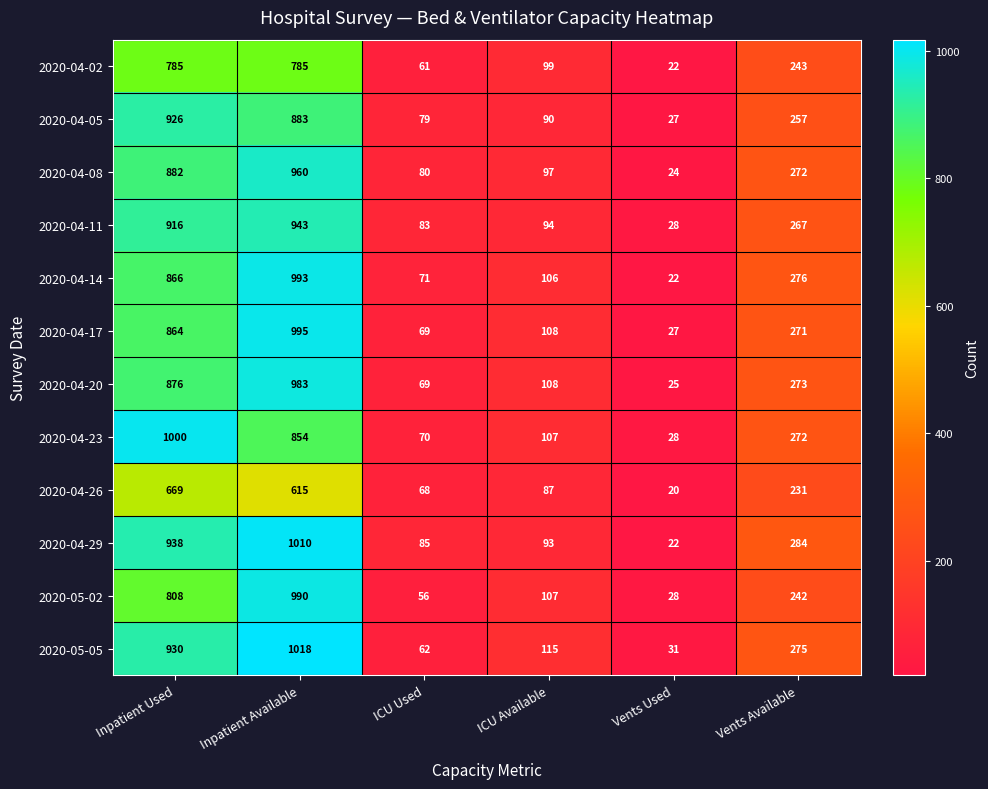

The 2020-04-02 series shows 61 at ICU Used. True or false?

True